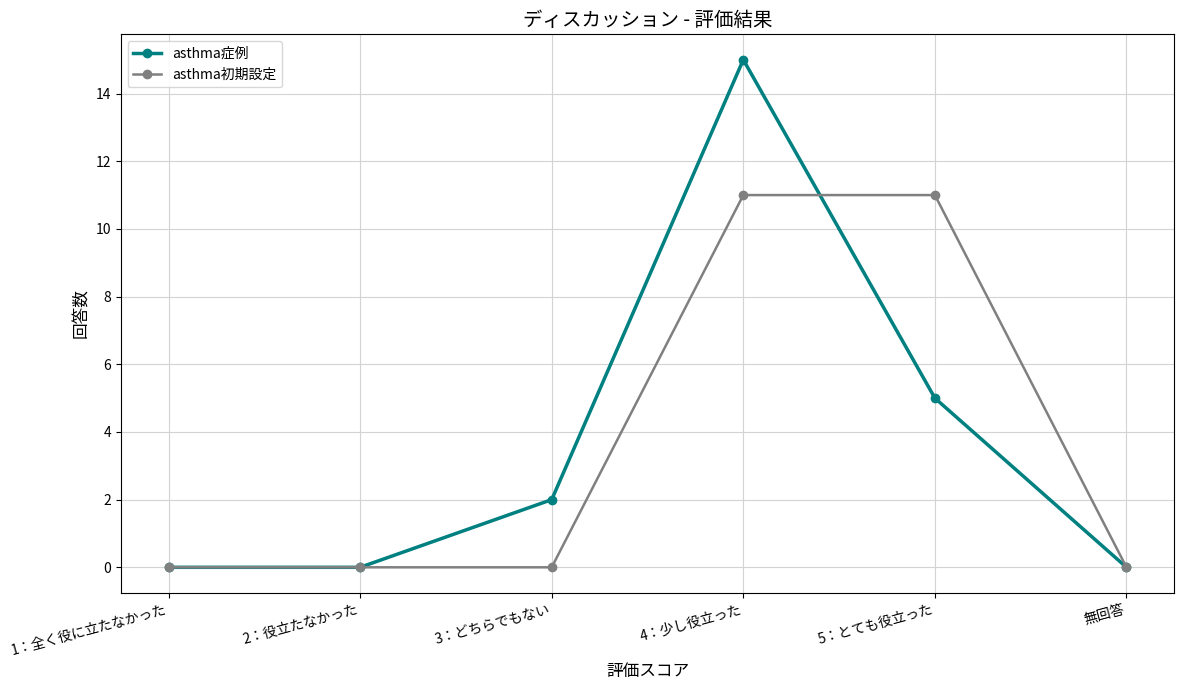

Reading right to left, list all the values displayed in this chart.

asthma症例: 無回答=0	5：とても役立った=5	4：少し役立った=15	3：どちらでもない=2	2：役立たなかった=0	1：全く役に立たなかった=0
asthma初期設定: 無回答=0	5：とても役立った=11	4：少し役立った=11	3：どちらでもない=0	2：役立たなかった=0	1：全く役に立たなかった=0